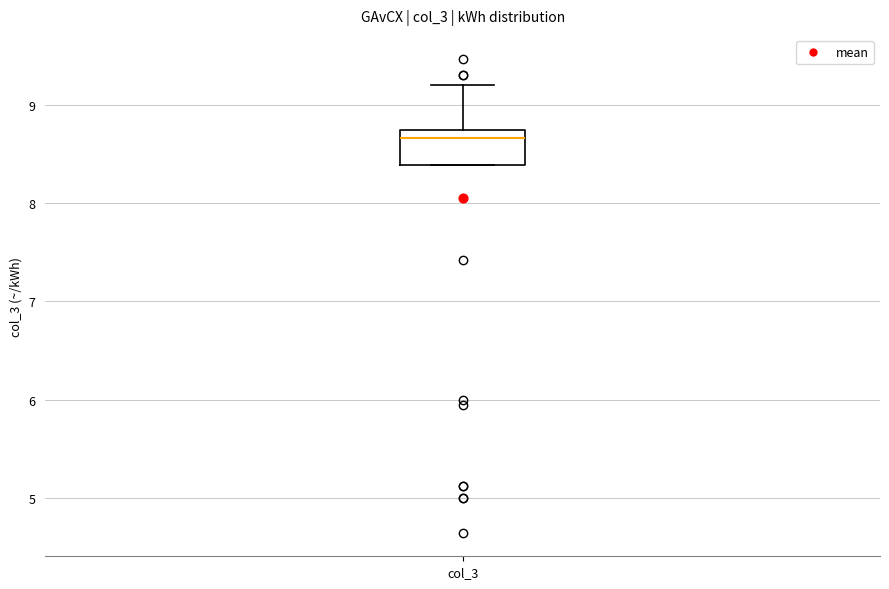

Where is the lower edge of the box for col_3 on the y-axis? The values are not printed on the chart, so give them approximately, as read against the axis.

8.4